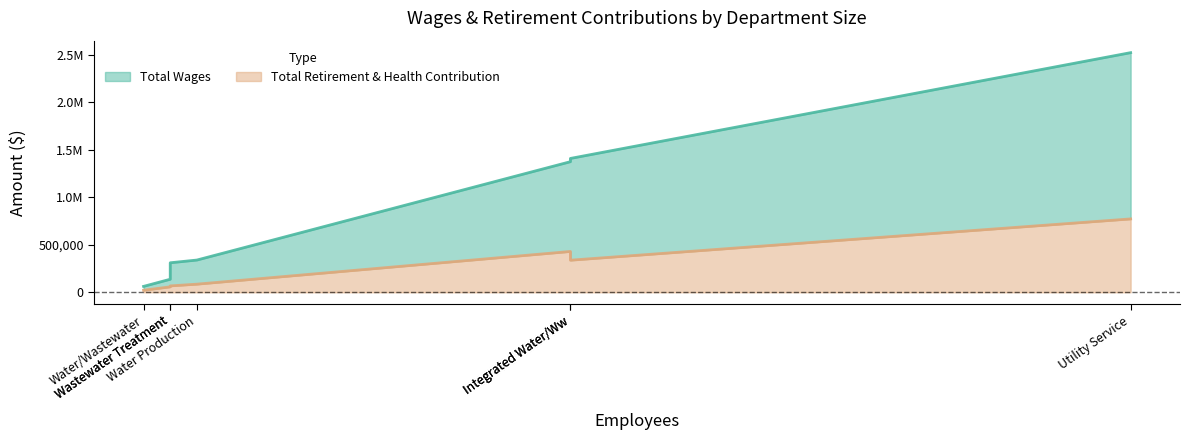

True or false: Total Retirement & Health Contribution has a value of 563918 at Integrated Water/Ww.

False